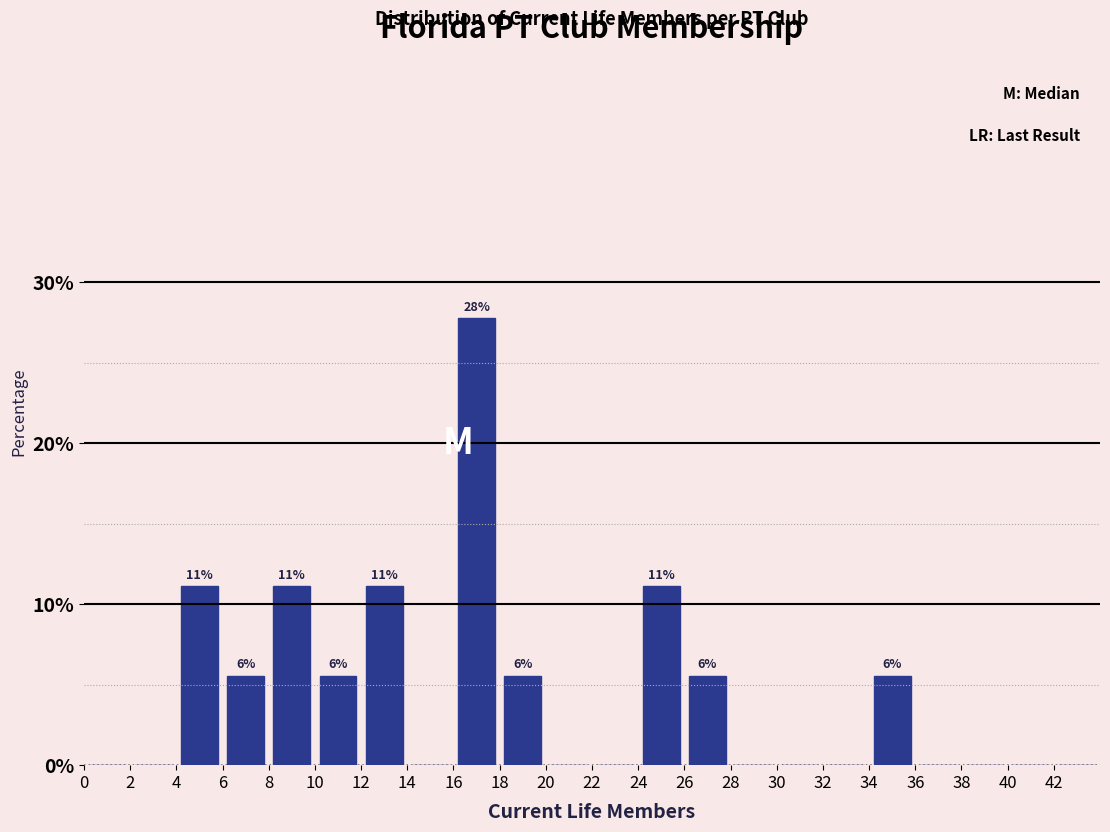

Over which range of the x-axis is the bar tallest?

16 to 18